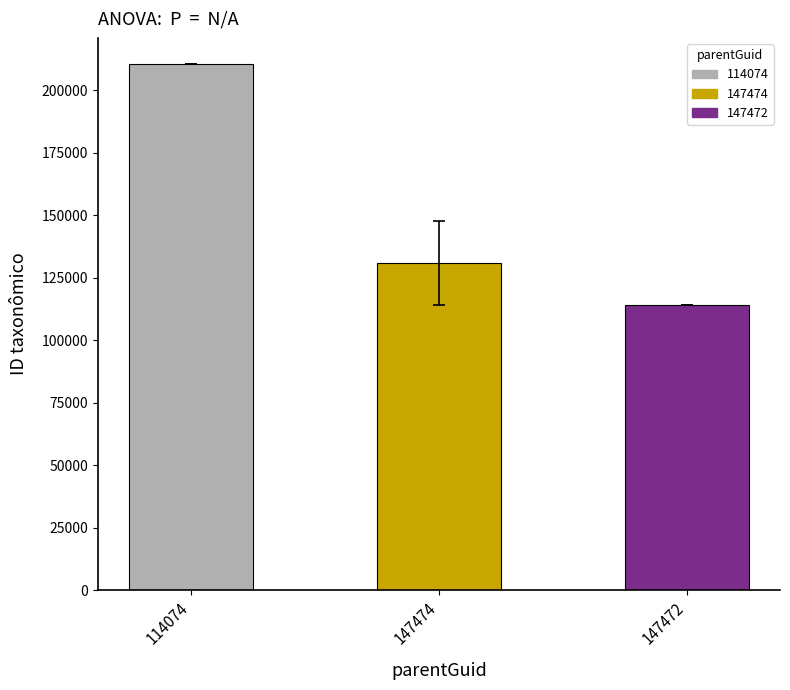

How many data points are less than 130773?

1